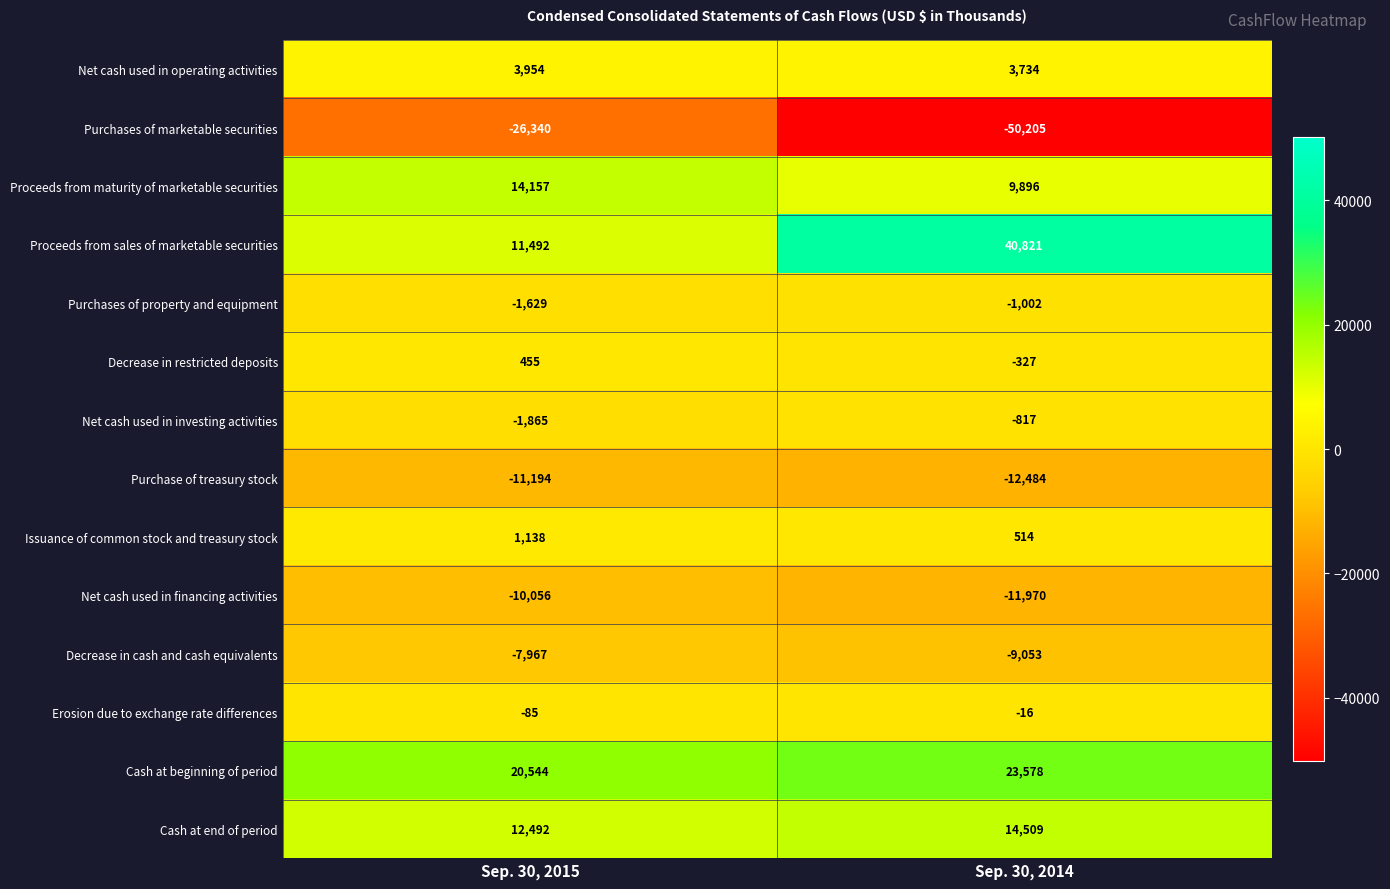

True or false: Net cash used in investing activities has a value of -1278 at Sep. 30, 2014.

False